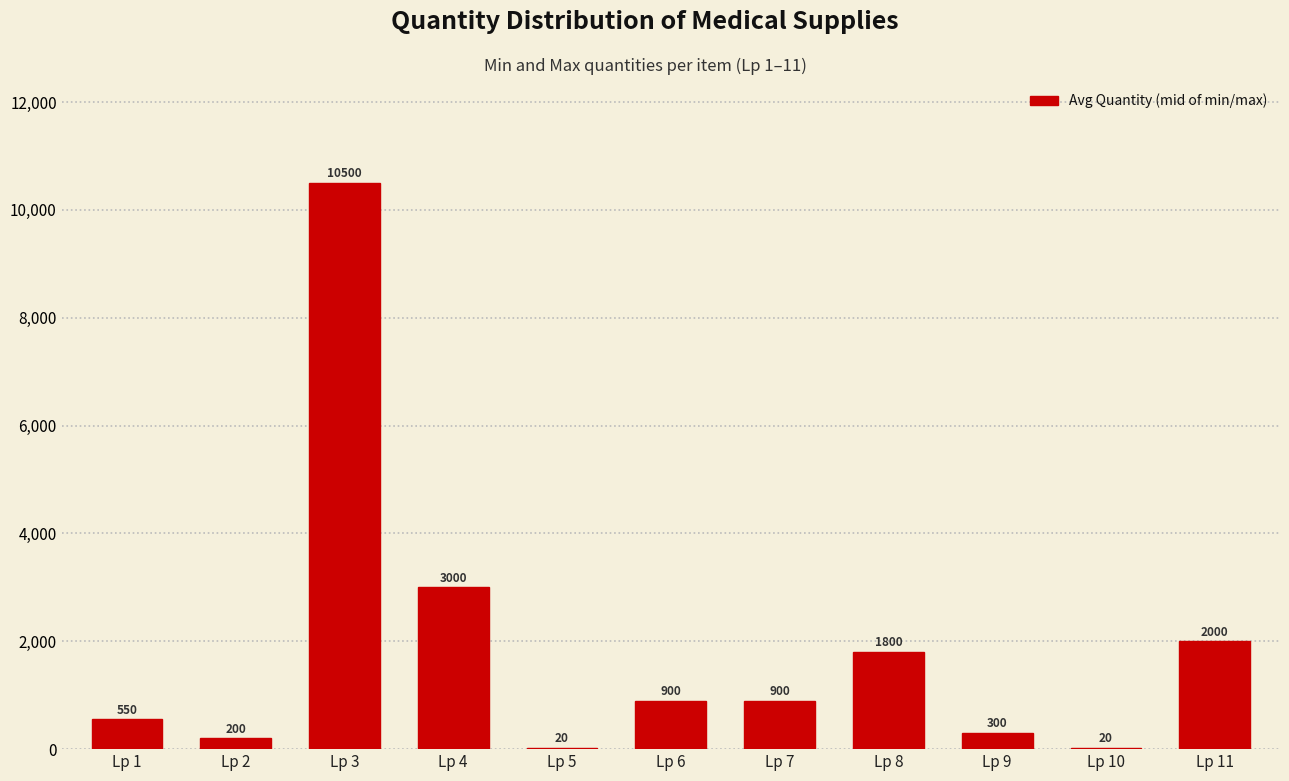

Reading right to left, what are all the values shown in this chart?

Lp 11=2000	Lp 10=20	Lp 9=300	Lp 8=1800	Lp 7=900	Lp 6=900	Lp 5=20	Lp 4=3000	Lp 3=10500	Lp 2=200	Lp 1=550